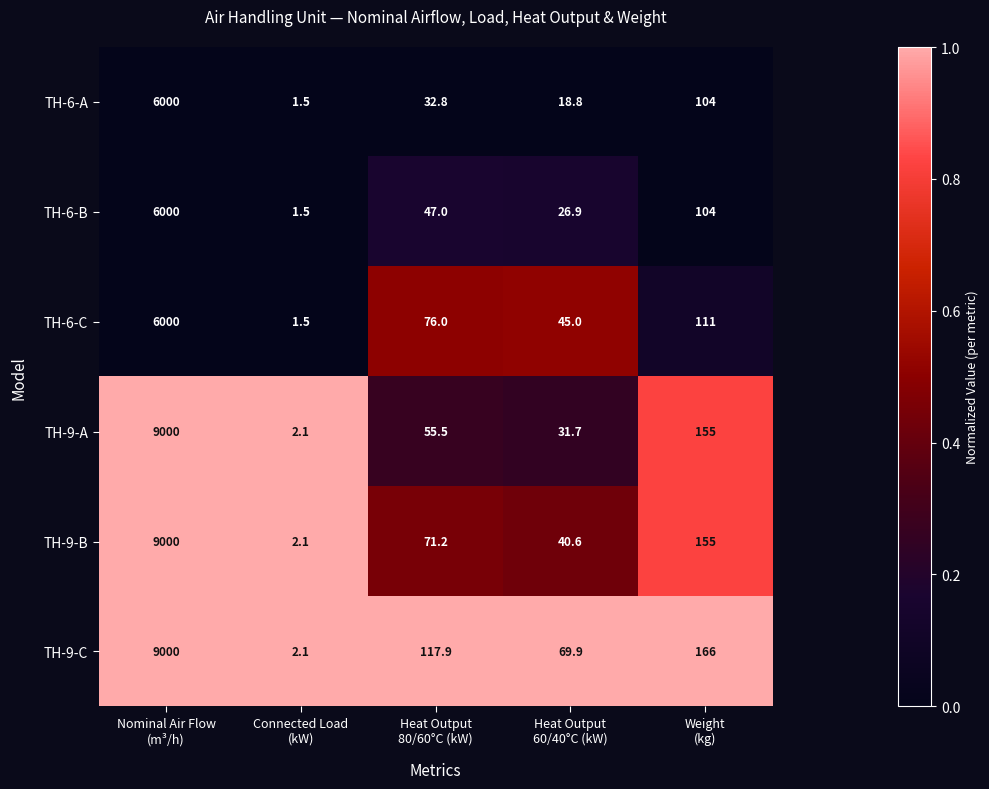

Which series has the largest total across all categories?

TH-9-C